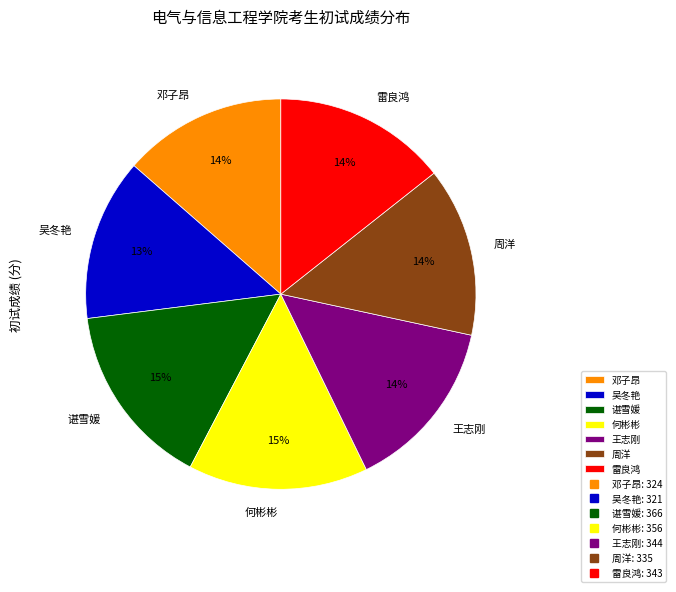

How many slices are in this pie chart?

7